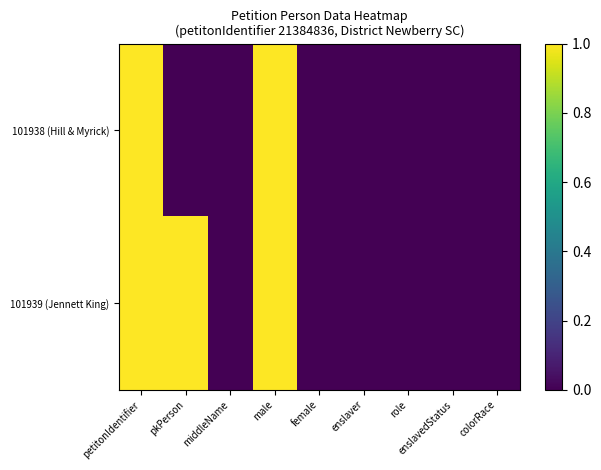

At which category is the sum across all series the highest?

petitonIdentifier